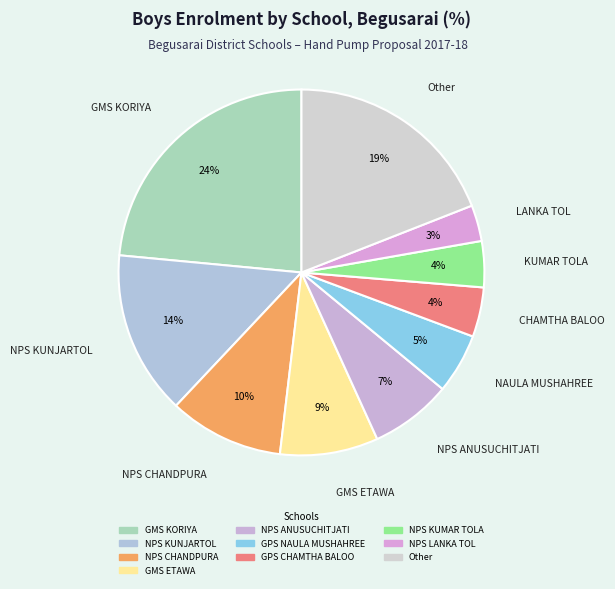

How many slices are in this pie chart?

10